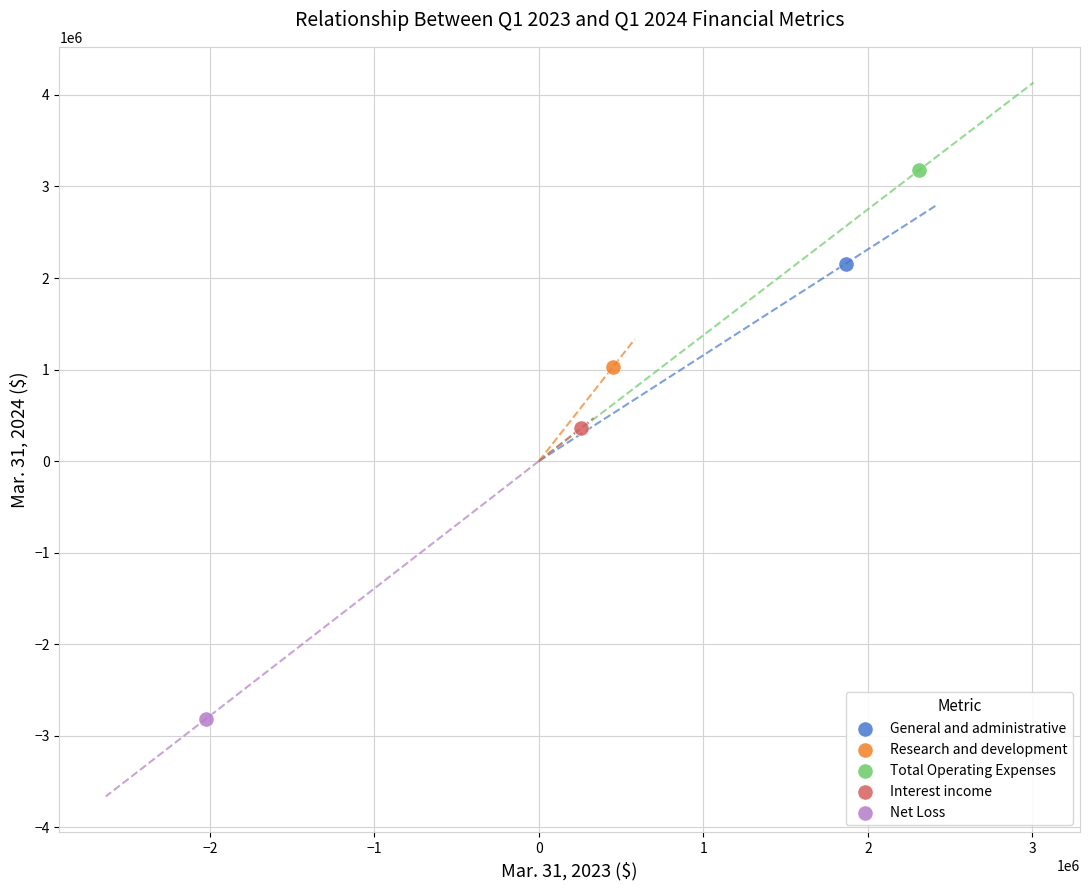

Which series contains the highest Y value?

Total Operating Expenses